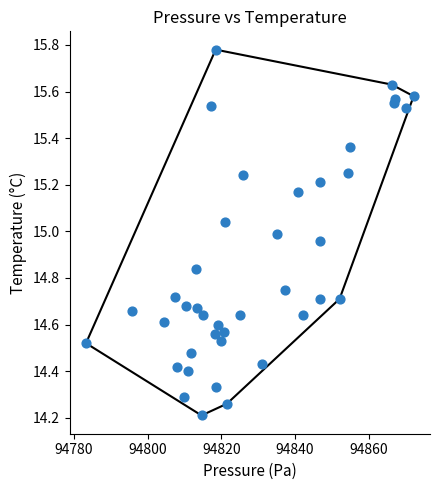

What is the range of X values (max minus min)?

88.9